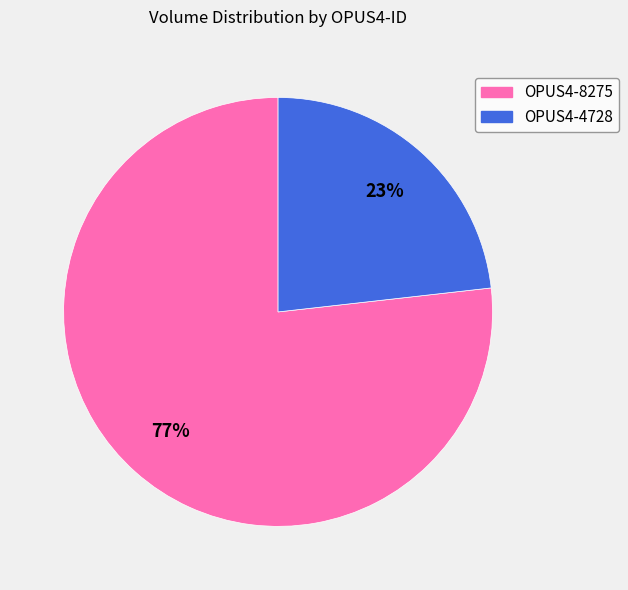

Which slice is the largest?

OPUS4-8275